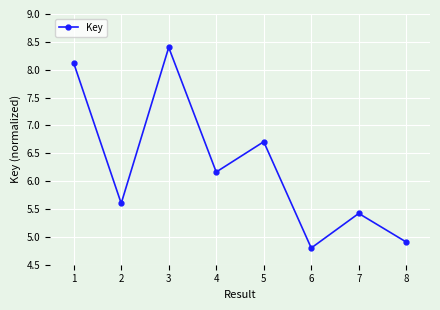

What is the value of the 1st point from the left?

8.1